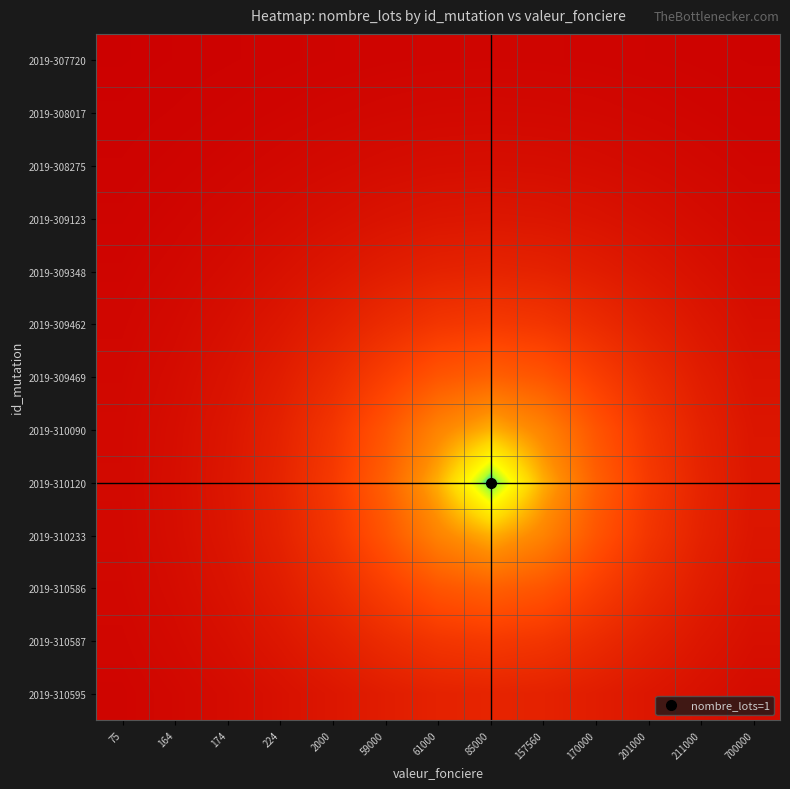

At how many categories does at least one series exceed 0?

13